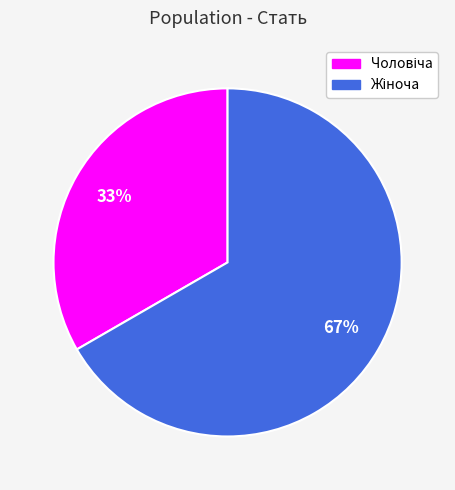

To the nearest percent, what is the average slice percentage?

50%